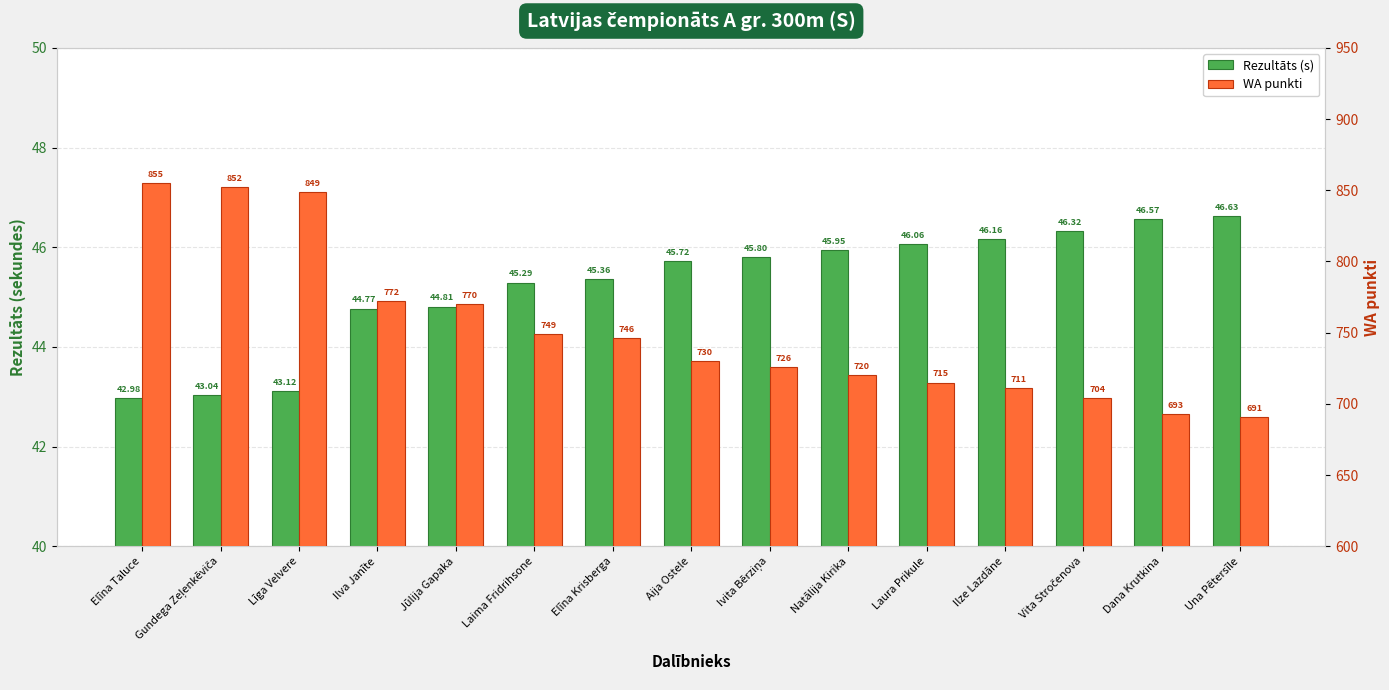

The Rezultāts (s) series shows 76.2 at Natālija Kirika. True or false?

False